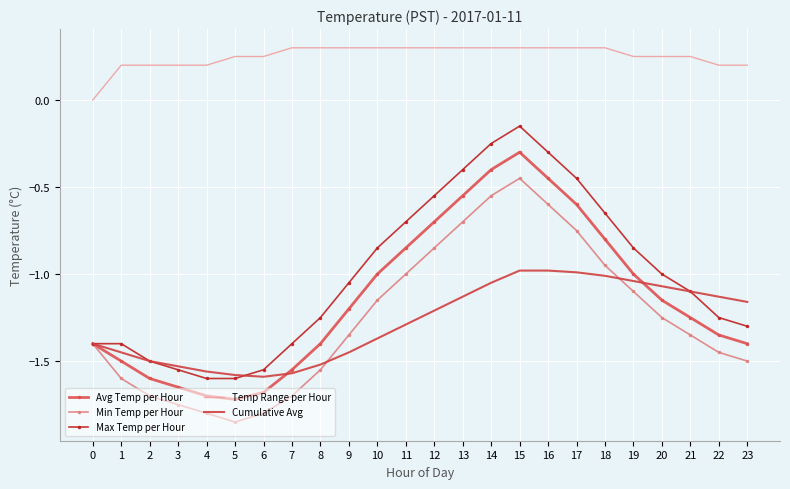

Which series has the widest spread of values?

Max Temp per Hour